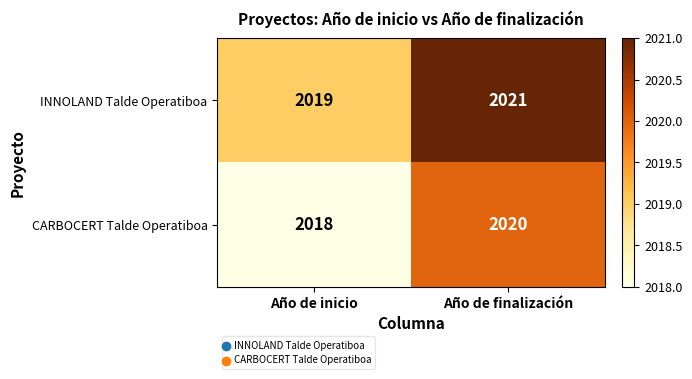

Rank the series by their average value, from highest to lowest.

INNOLAND Talde Operatiboa, CARBOCERT Talde Operatiboa